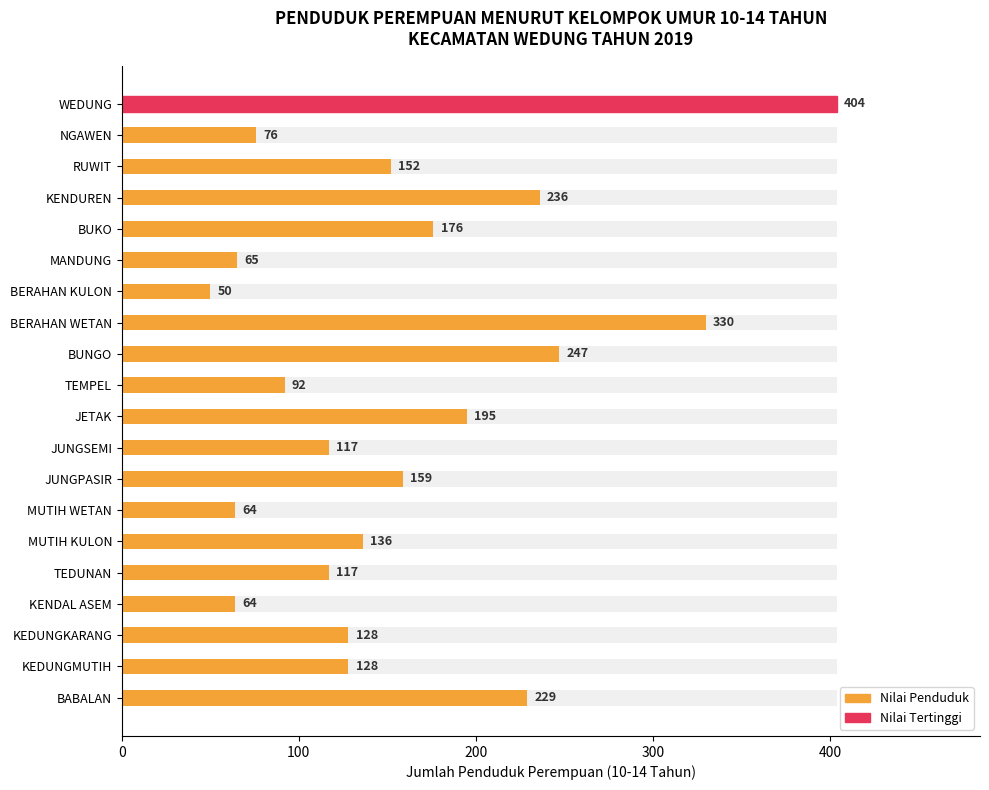

Read the value at BUNGO, to the nearest 50.

250